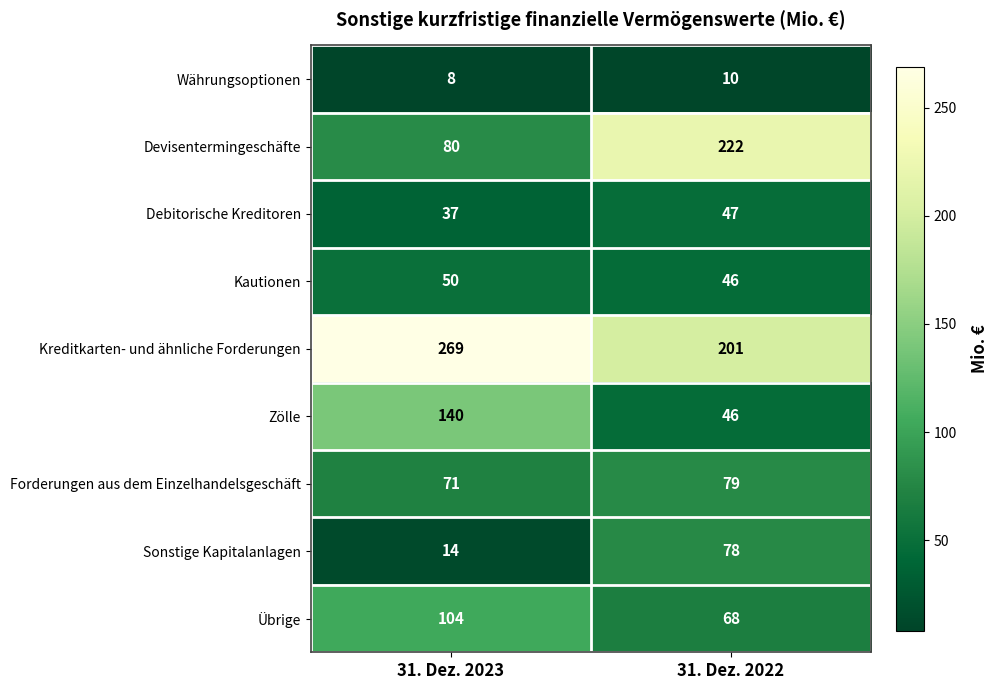

What is the spread (max minus min) of values at 31. Dez. 2023?

261